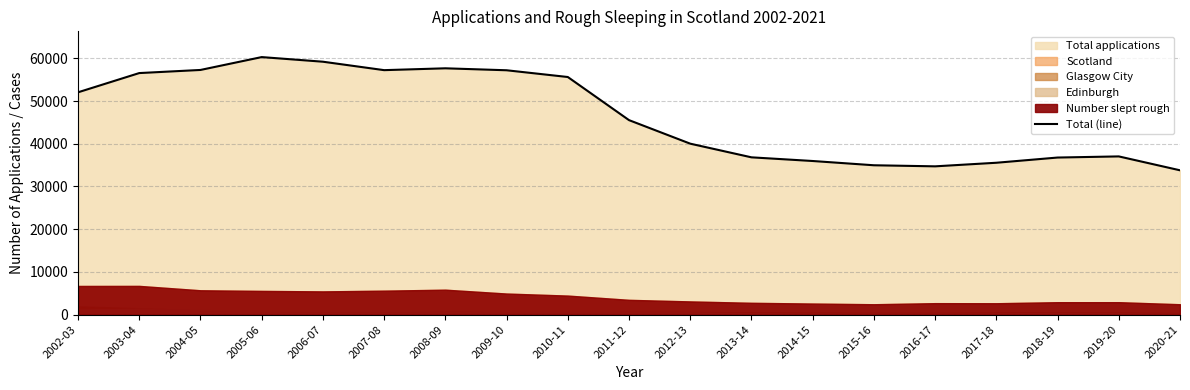

What is the label of the 3rd point from the left?

2004-05